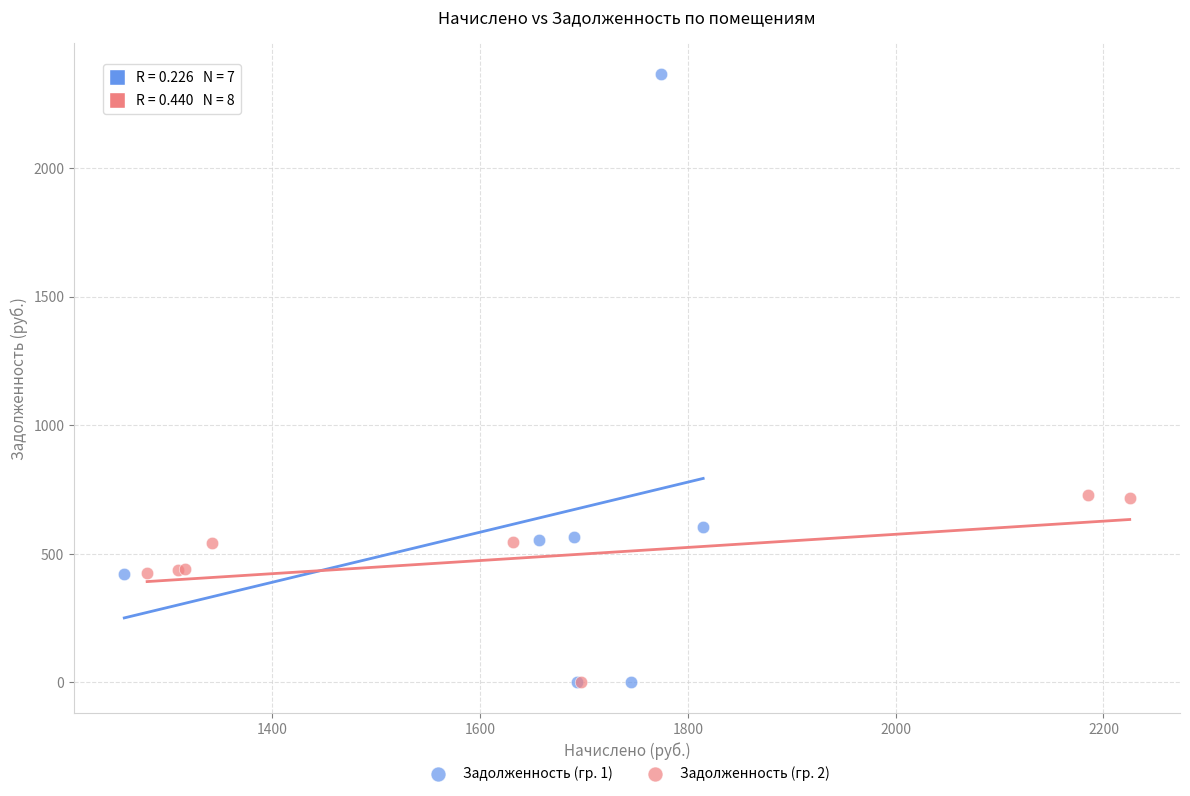

What are all the series names shown in the legend?

Задолженность (гр. 1), Задолженность (гр. 2)